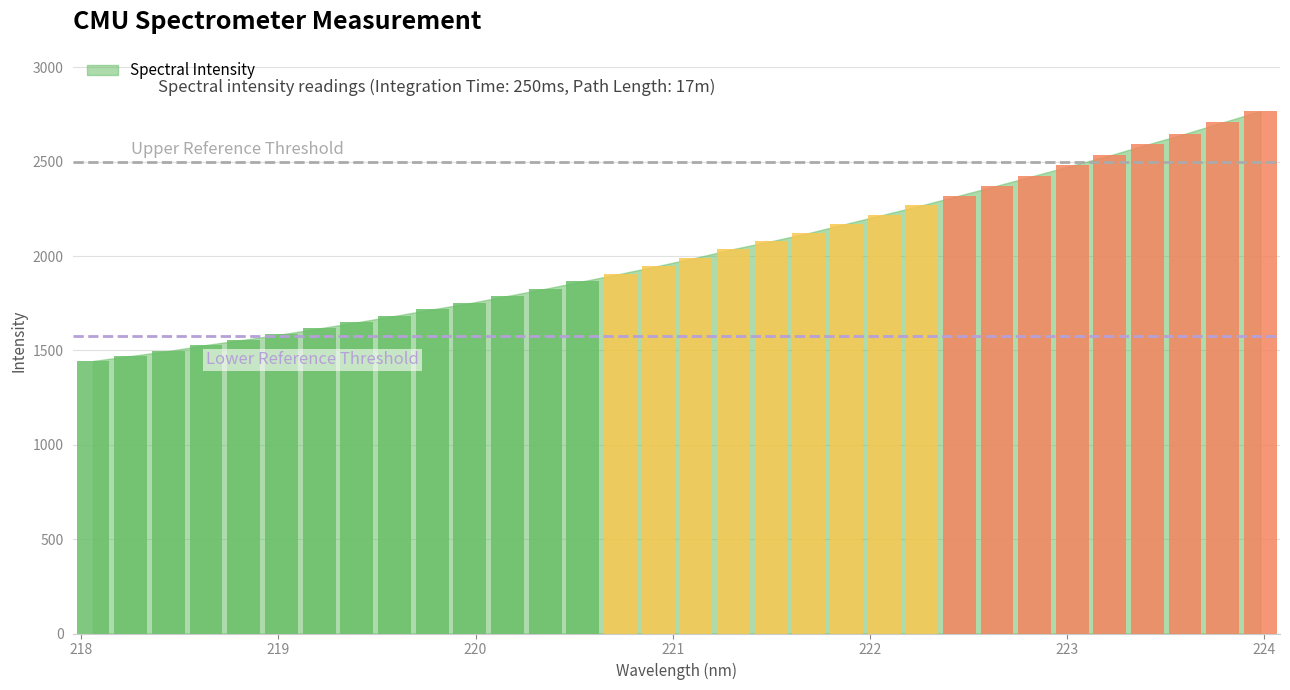

What is the value of the 11th bar from the left?

1751.0